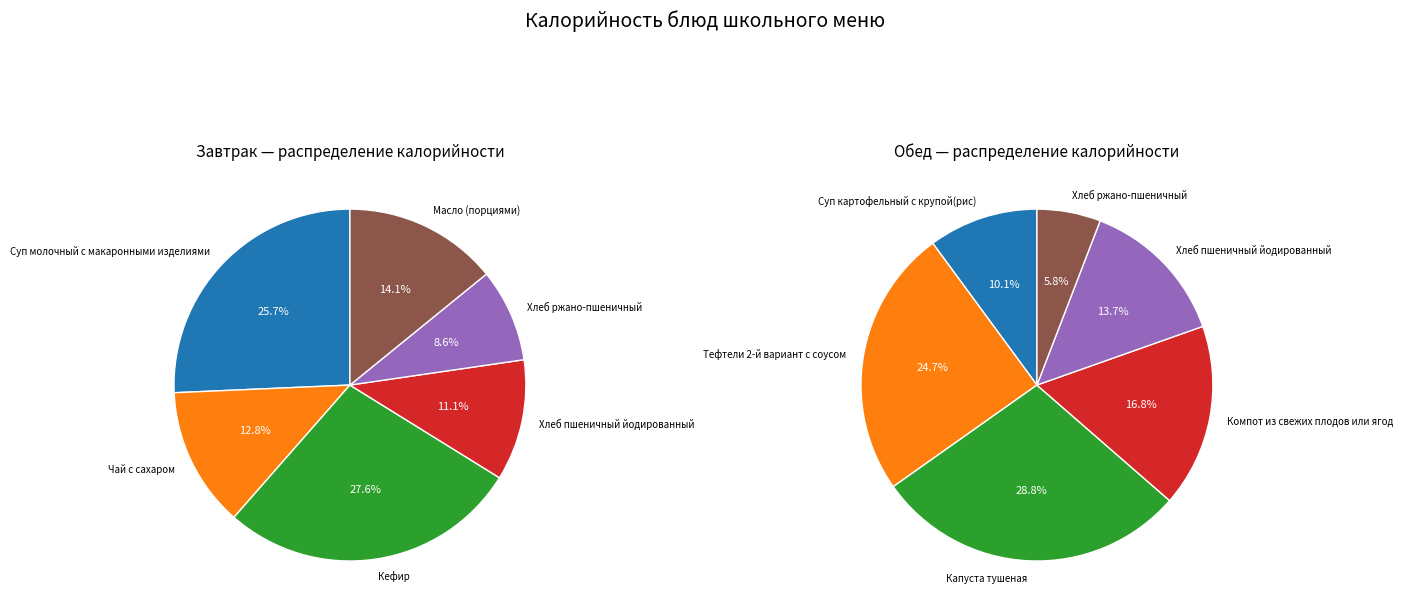

Is 5 the majority of the pie?

No